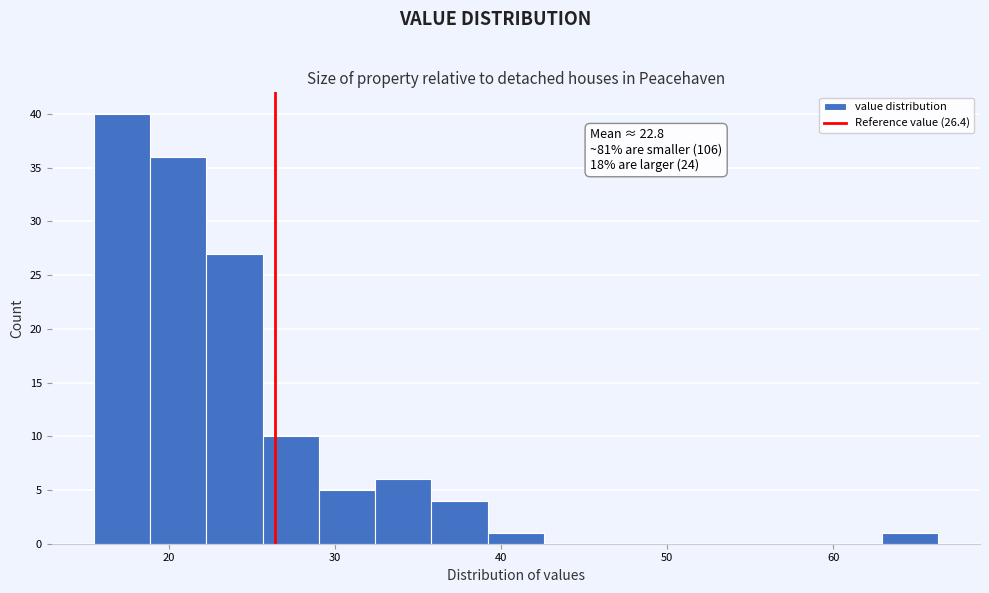

Read against the x-axis, roughly where is the centre of the tallest bar?

17